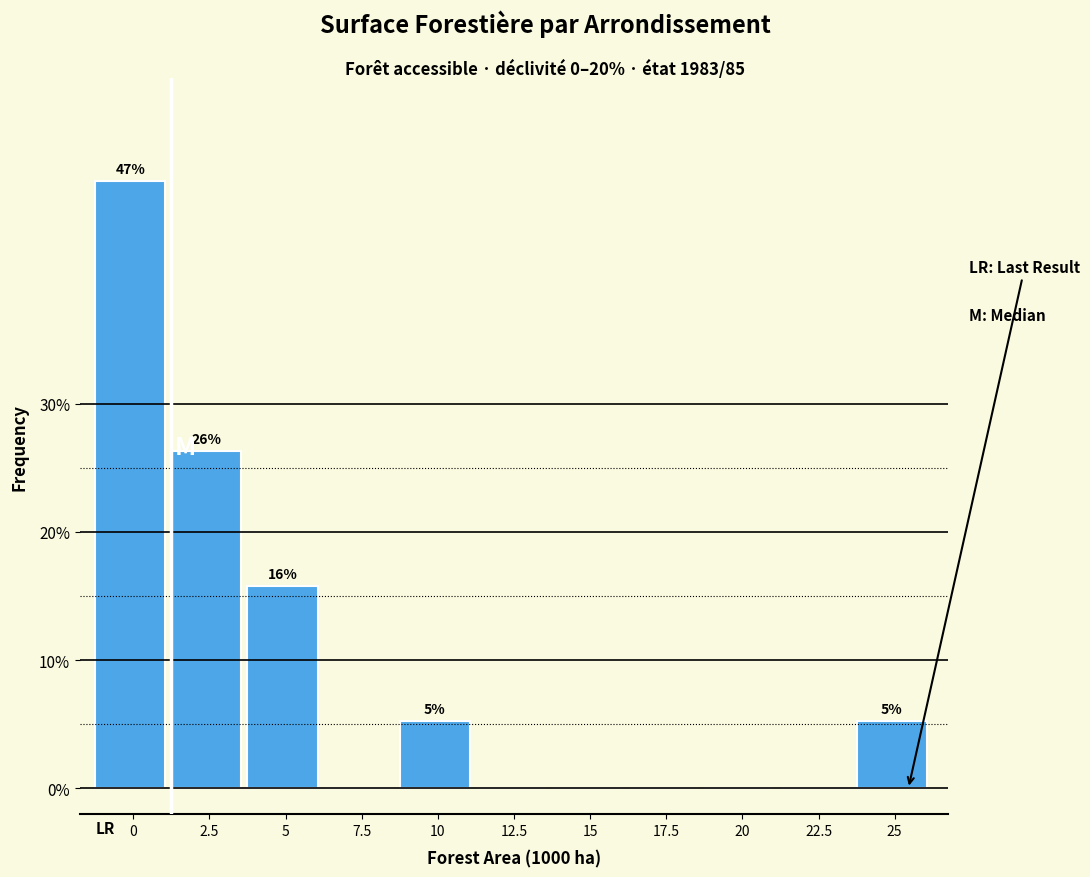

Reading left to right, extract all data points from this chart.

0=47.4	2.5=26.3	5=15.8	7.5=0.0	10=5.3	12.5=0.0	15=0.0	17.5=0.0	20=0.0	22.5=0.0	25=5.3